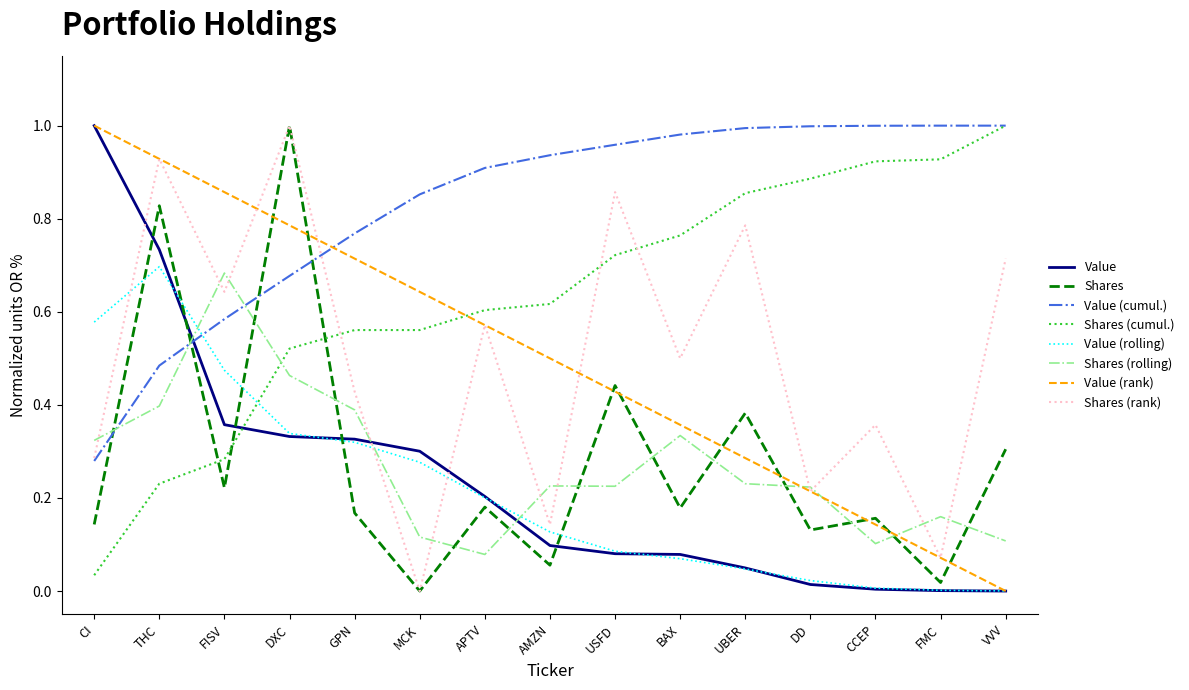

How many lines are shown in the chart?

8